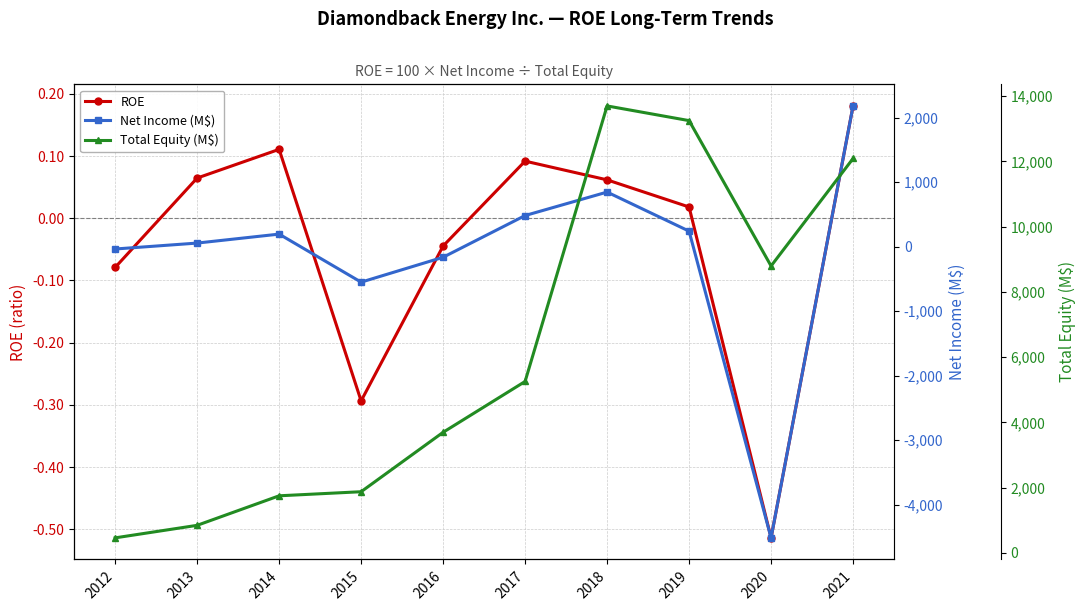

How many lines are shown in the chart?

3